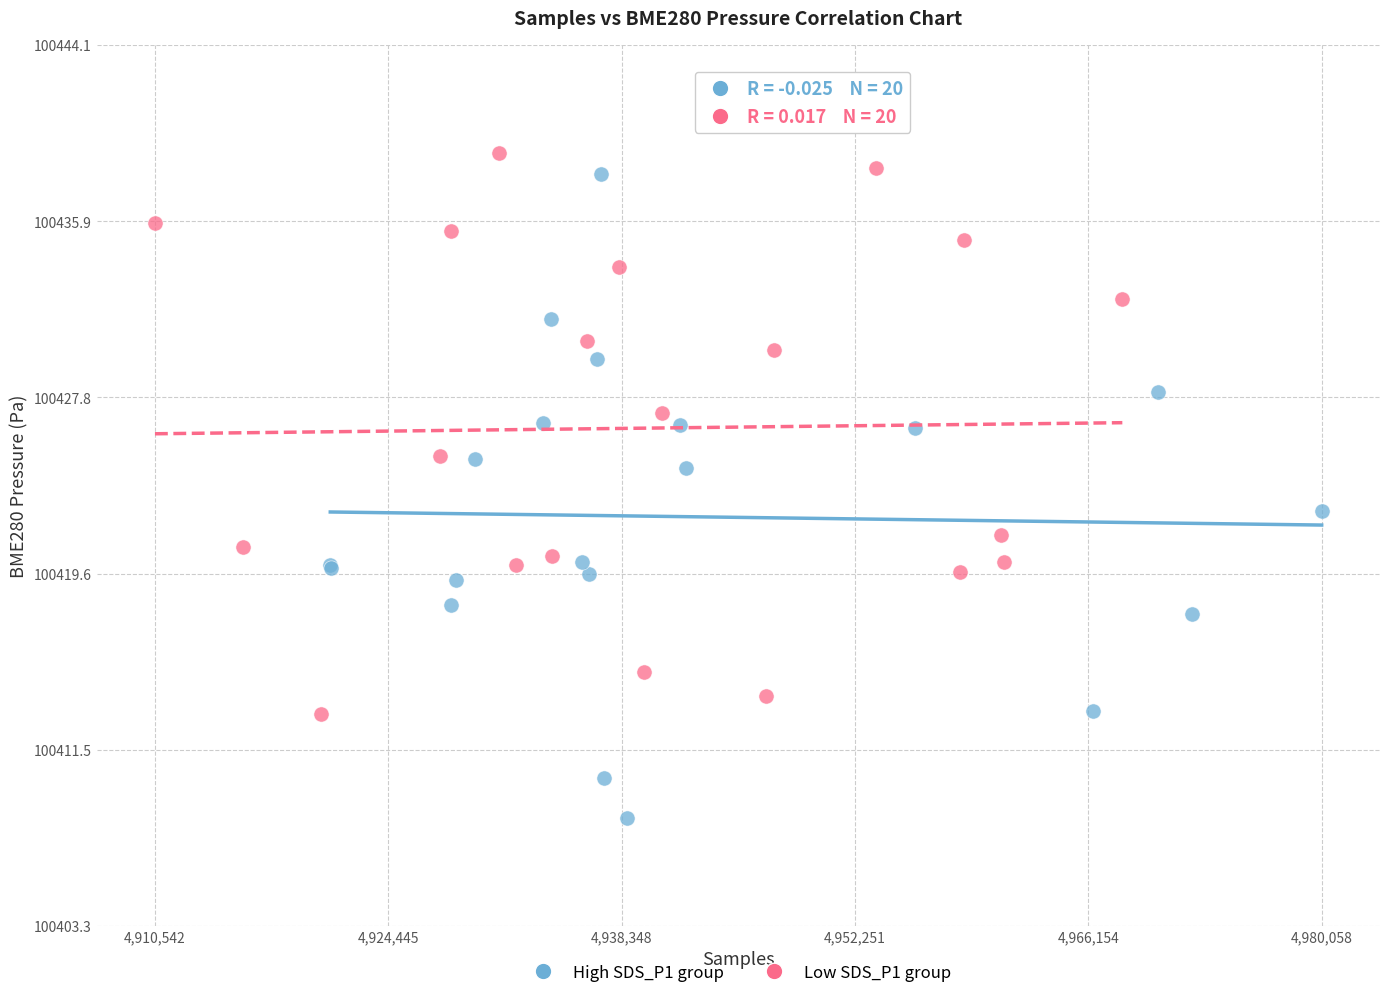

Which series contains the lowest Y value?

High SDS_P1 group